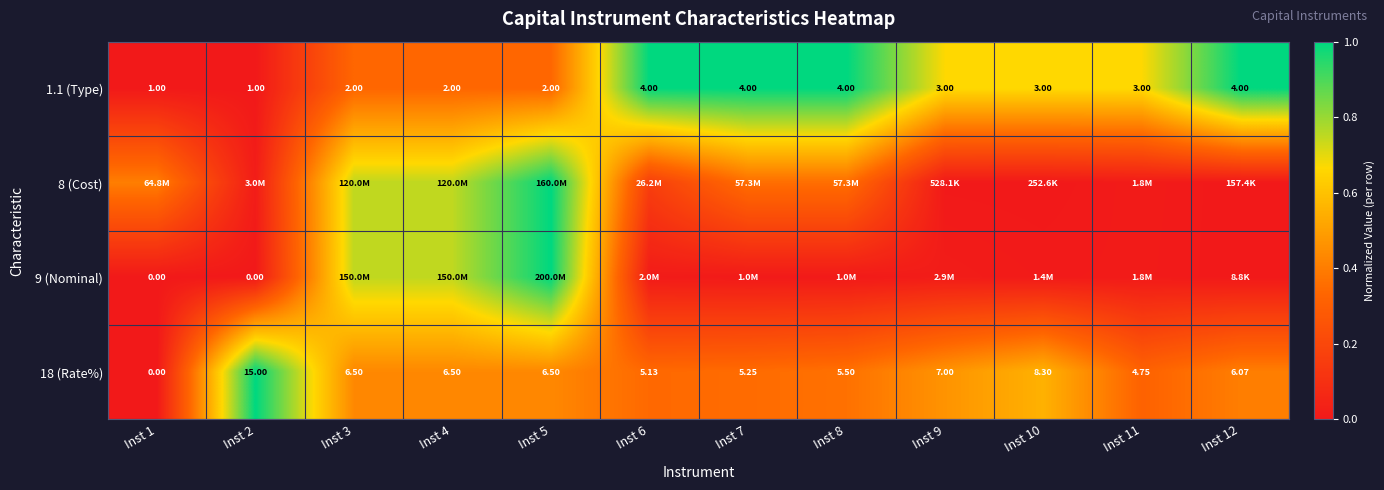

At which label does 9 (Nominal) reach its minimum?

Inst 1